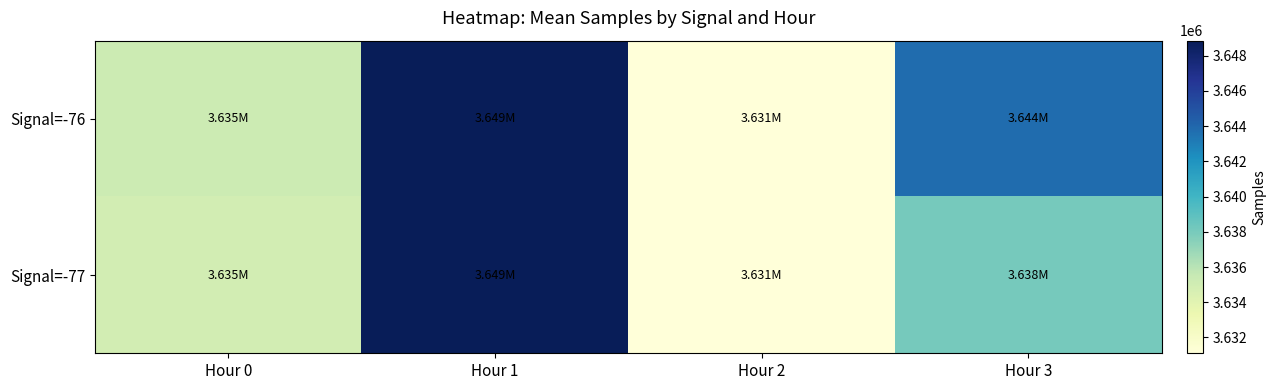

List the series in order of their peak value, lowest first.

Signal=-76, Signal=-77